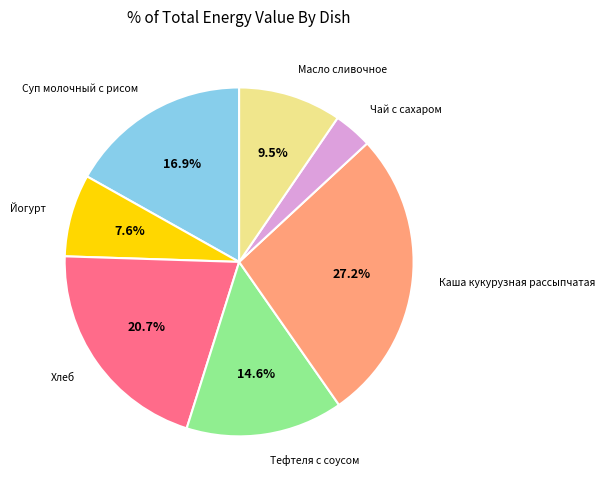

How much of the chart is everything except Йогурт?

92.4%